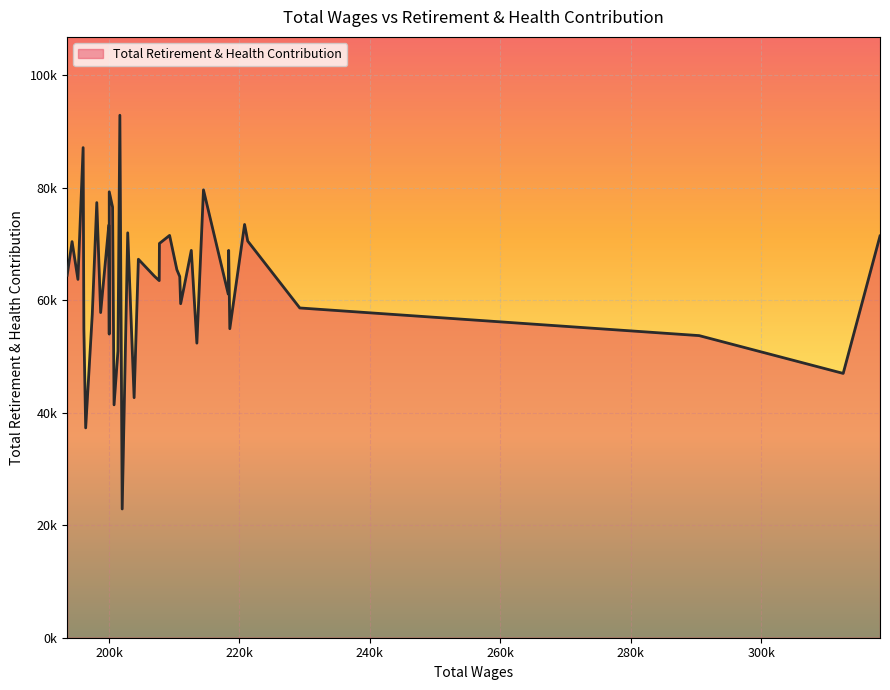

Does the chart have visible grid lines?

Yes